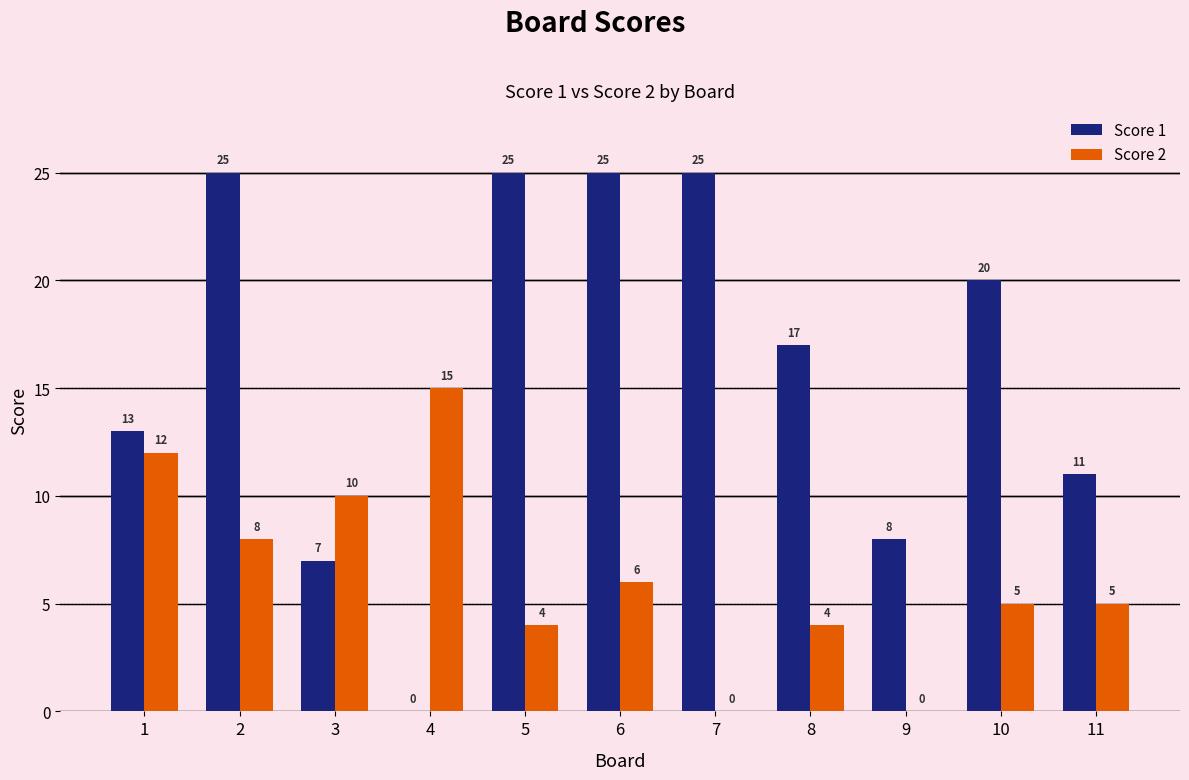

What is the greatest value displayed?

25